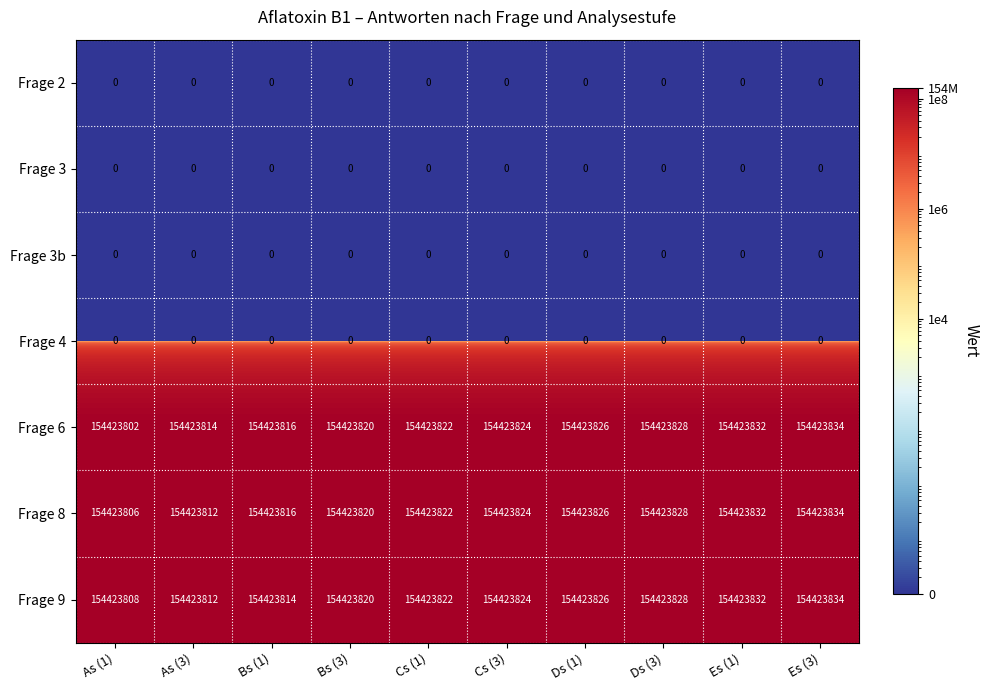

What is the total value across all series at As (3)?

463271438